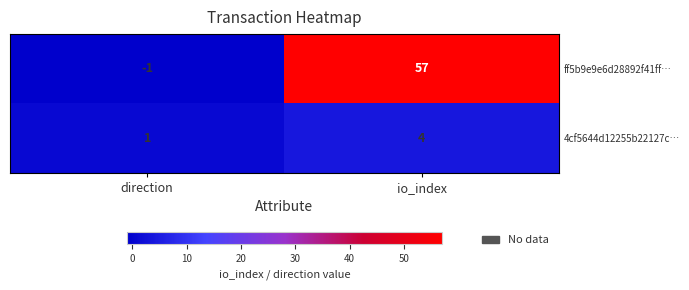

Which category has the lowest value across all series?

direction